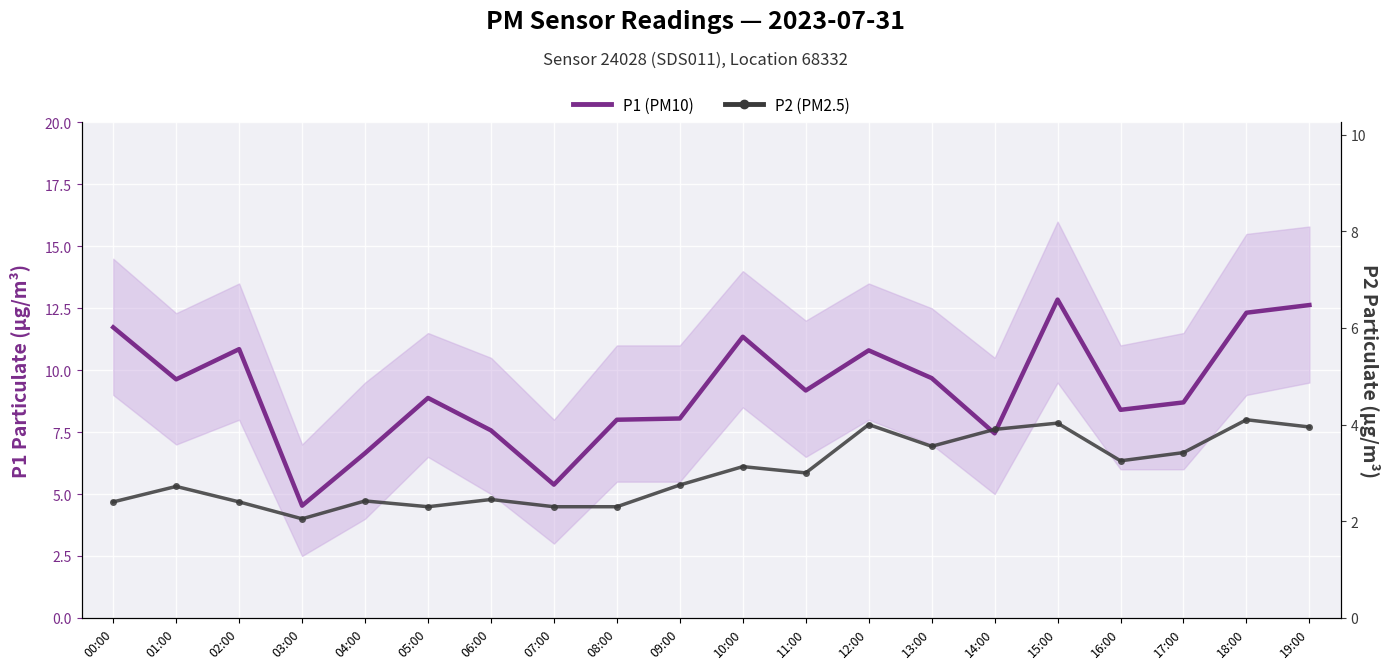

Reading left to right, what are all the values shown in this chart?

P1 (PM10): 00:00=11.7	01:00=9.6	02:00=10.8	03:00=4.5	04:00=6.7	05:00=8.9	06:00=7.6	07:00=5.4	08:00=8.0	09:00=8.1	10:00=11.3	11:00=9.2	12:00=10.8	13:00=9.7	14:00=7.5	15:00=12.8	16:00=8.4	17:00=8.7	18:00=12.3	19:00=12.6
P2 (PM2.5): 00:00=2.4	01:00=2.7	02:00=2.4	03:00=2.0	04:00=2.4	05:00=2.3	06:00=2.5	07:00=2.3	08:00=2.3	09:00=2.8	10:00=3.1	11:00=3.0	12:00=4.0	13:00=3.5	14:00=3.9	15:00=4.0	16:00=3.2	17:00=3.4	18:00=4.1	19:00=4.0